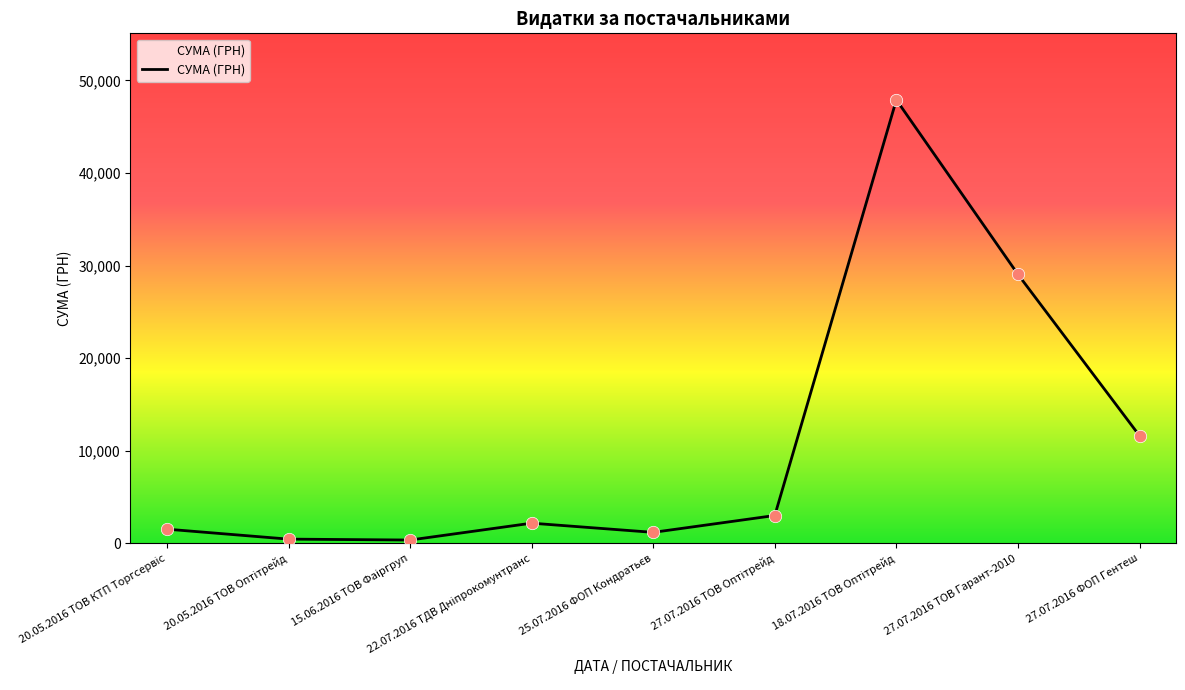

At which label is the value closest to 24135?

27.07.2016 ТОВ Гарант-2010